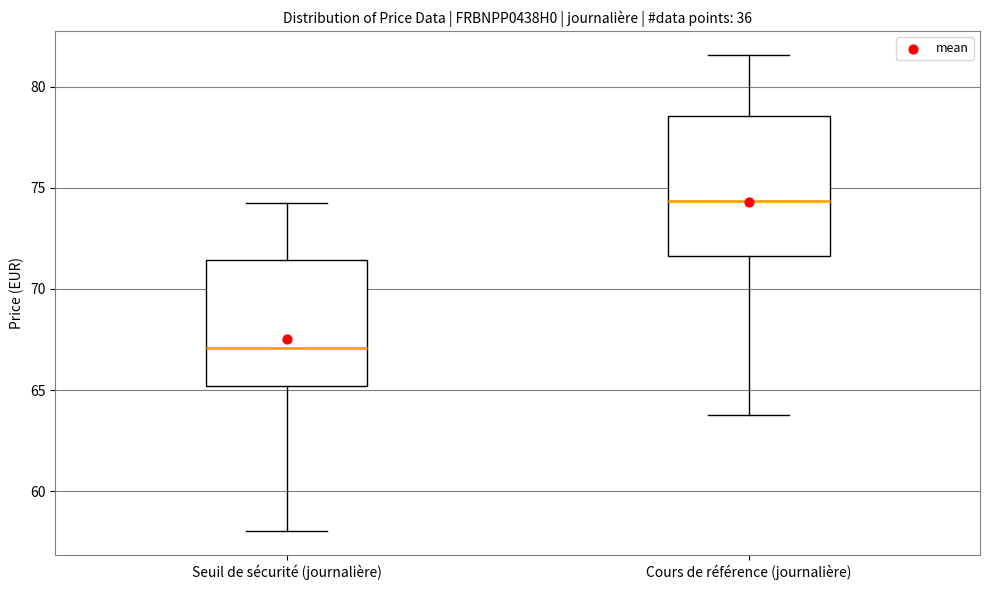

Reading left to right, read every box against the y-axis: the position of its median line, the range the box covers, and the ends of its whiskers. The values are not printed on the chart, so give them approximately, as read against the axis.

Seuil de sécurité (journalière): median 67.0, box 65.0 to 71.5, whiskers 58.0 to 74.0
Cours de référence (journalière): median 74.5, box 71.5 to 78.5, whiskers 64.0 to 81.5